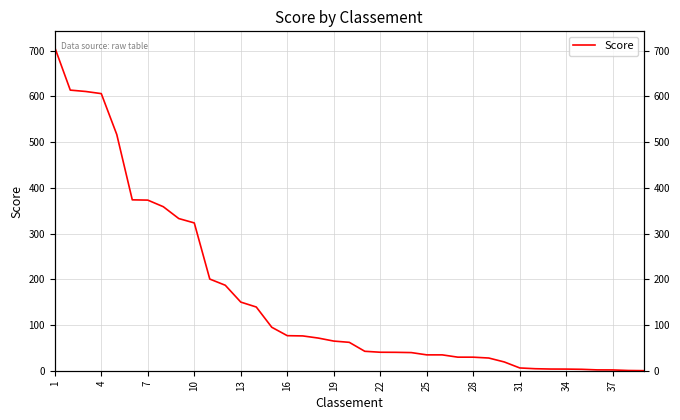

Reading left to right, transcribe all the data shown in this chart.

707.2	613.9	610.9	606.3	516.8	373.9	373.3	358.9	332.9	323.4	200.5	187.0	150.2	139.4	95.1	76.7	76.1	71.4	64.8	62.1	42.5	40.4	40.3	39.7	34.7	34.7	29.7	29.6	27.8	19.2	6.0	4.4	3.7	3.6	3.1	1.8	1.7	0.5	0.1